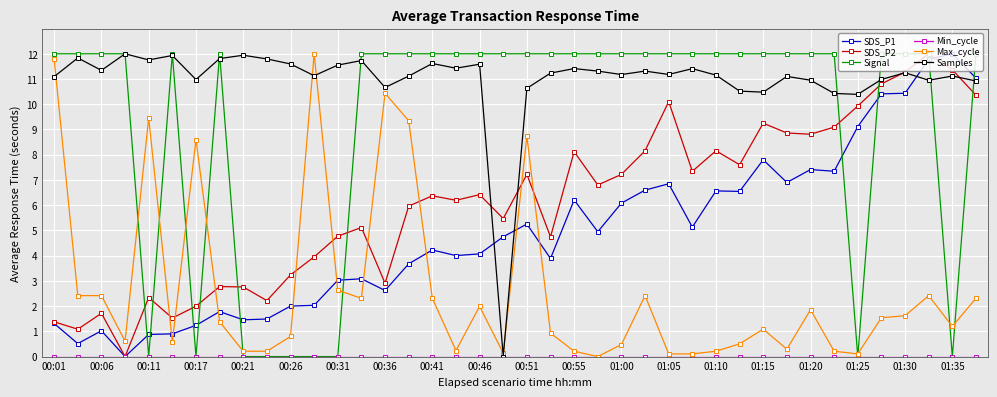

What is the difference between the second highest and second lowest values in the Max_cycle series?

11.7